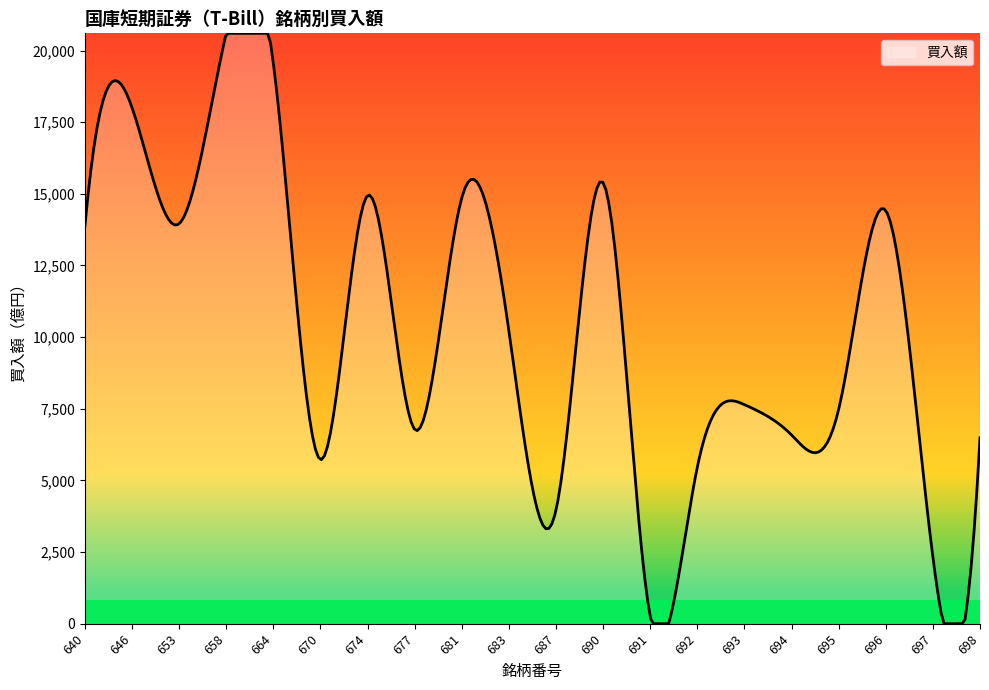

What is the maximum value shown in the chart?

20602.0